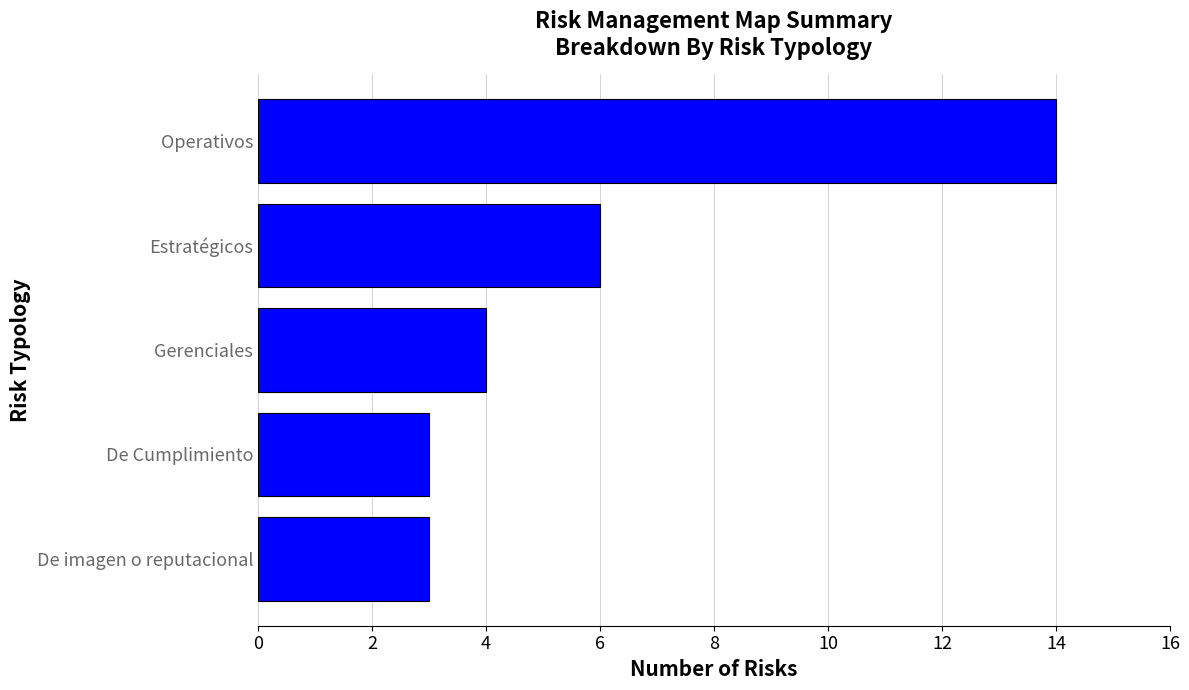

Is it true that the value at Operativos is 14?

True